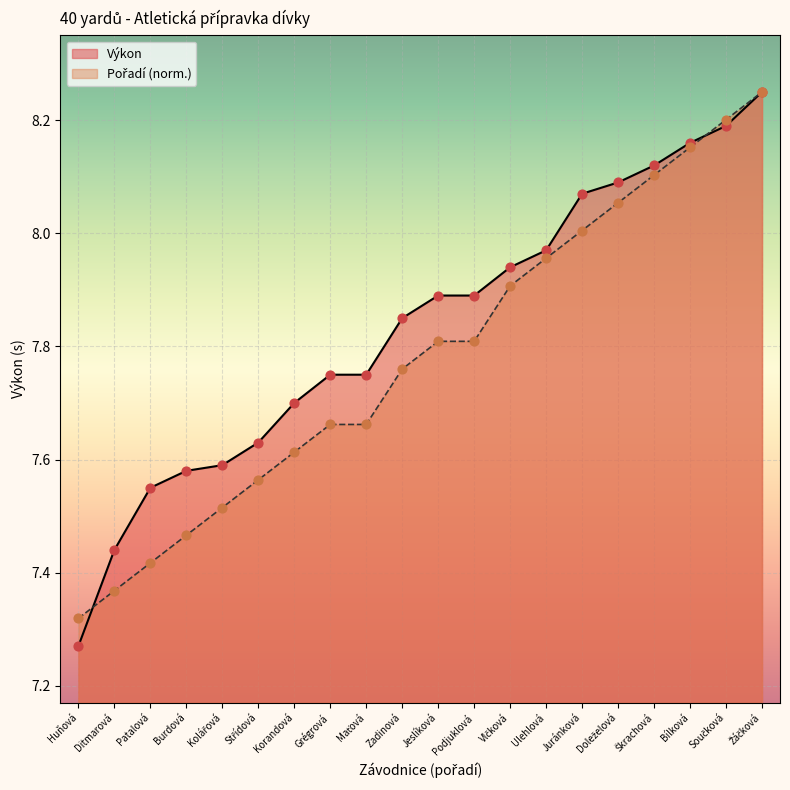

Is the value of Pořadí at Žáčková greater than the value of Výkon at Ditmarová?

Yes